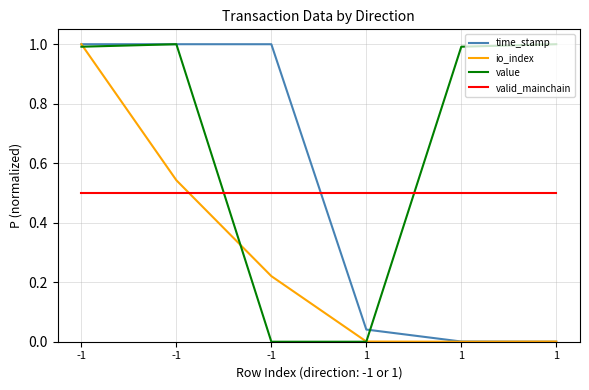

How many lines are shown in the chart?

4